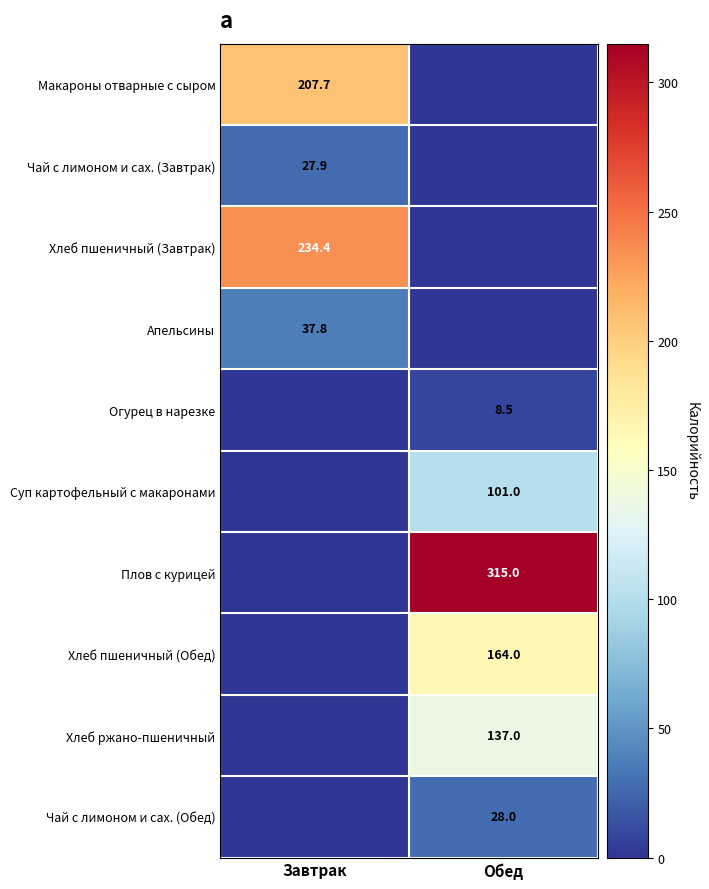

The value of Огурец в нарезке at Обед is 12.4. True or false?

False